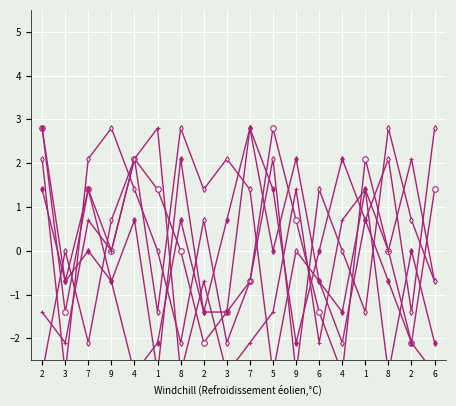

What is the greatest value displayed?

2.8